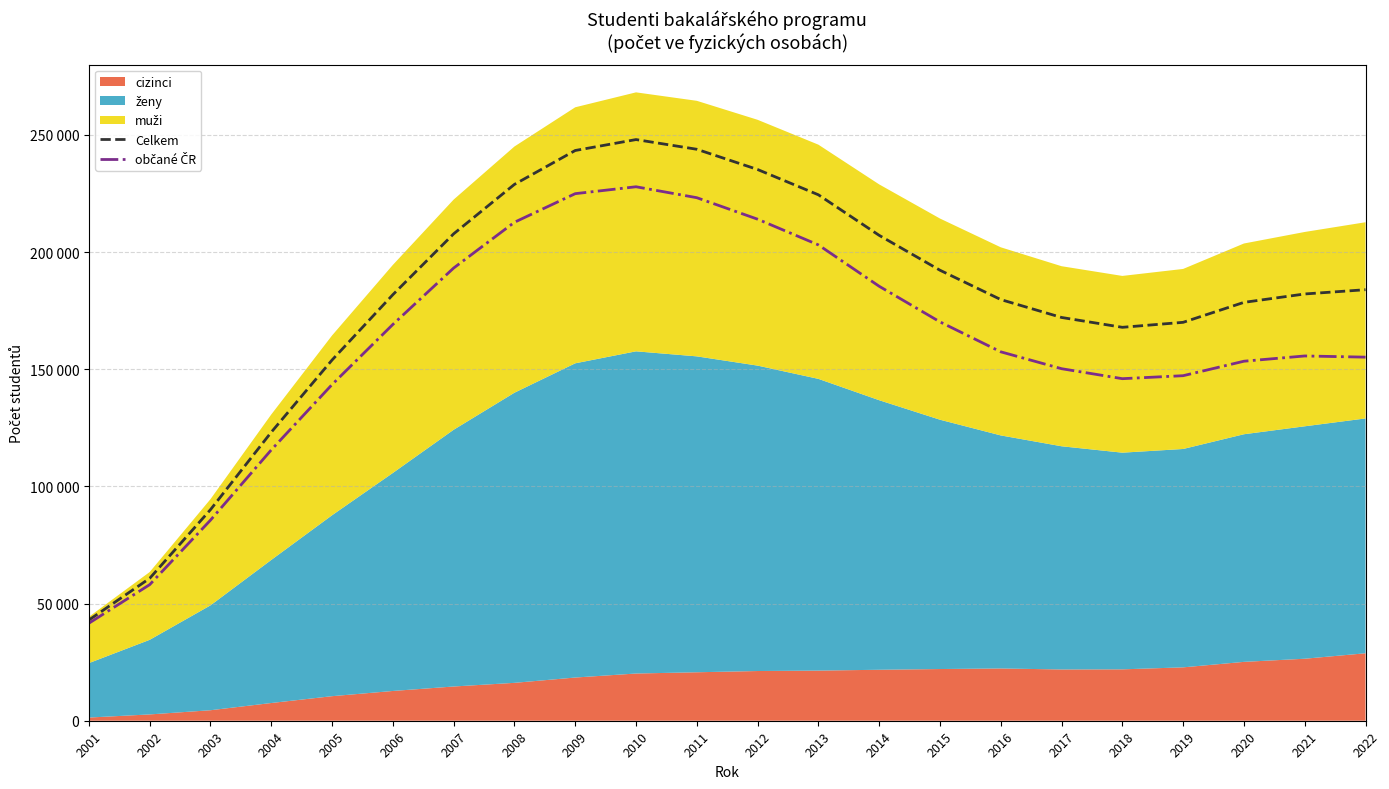

The občané ČR series shows 185421 at 2014. True or false?

True